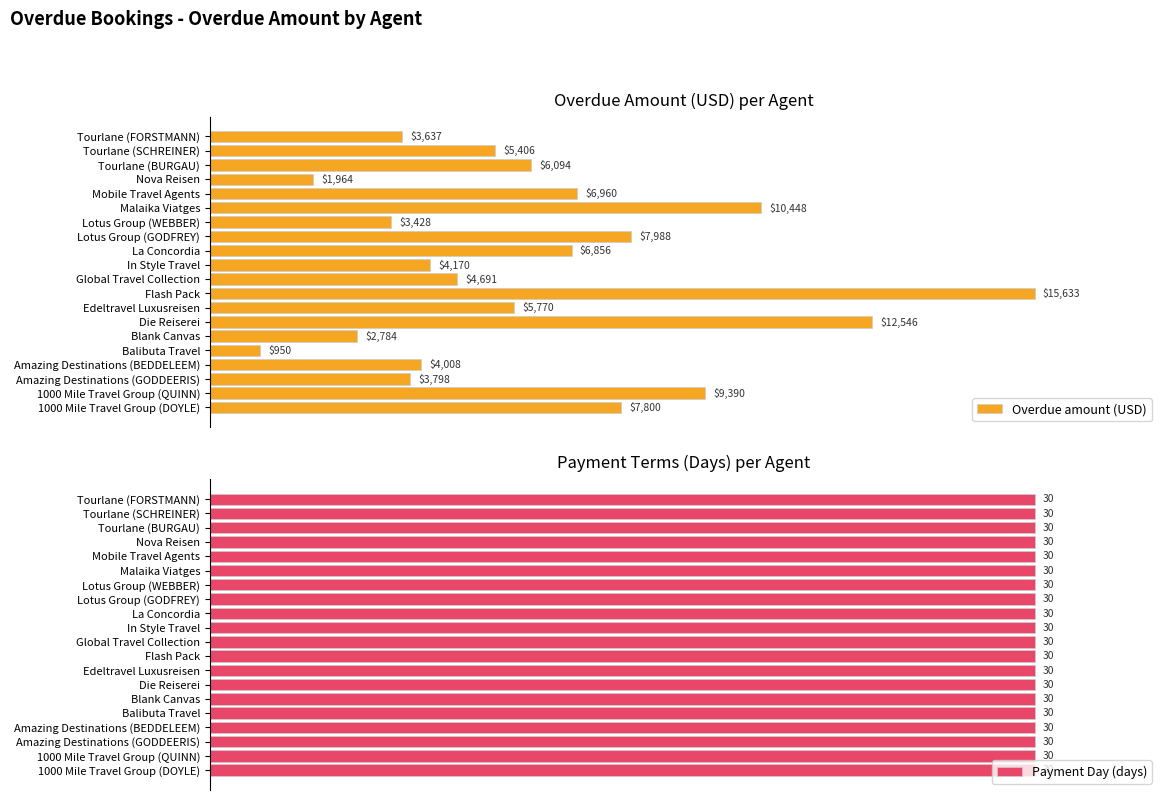

Count the number of data series in this chart.

2